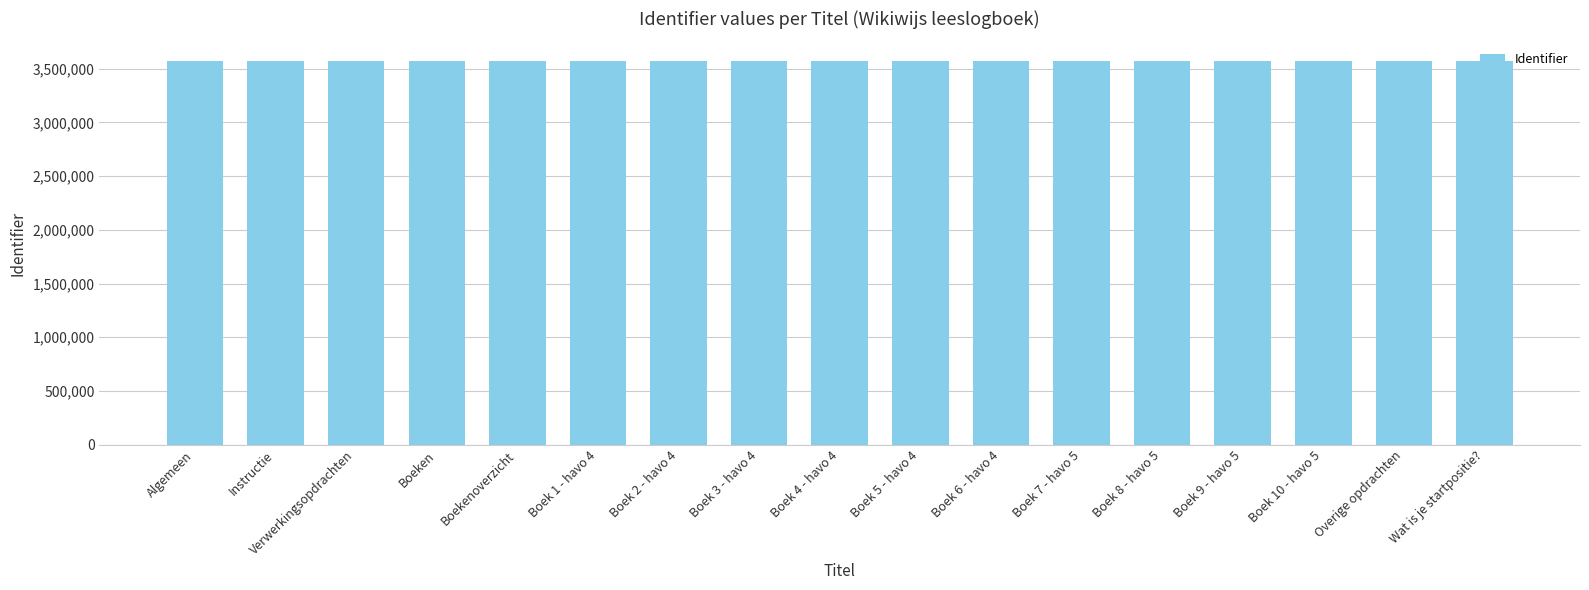

How many values are below 3575905?

8